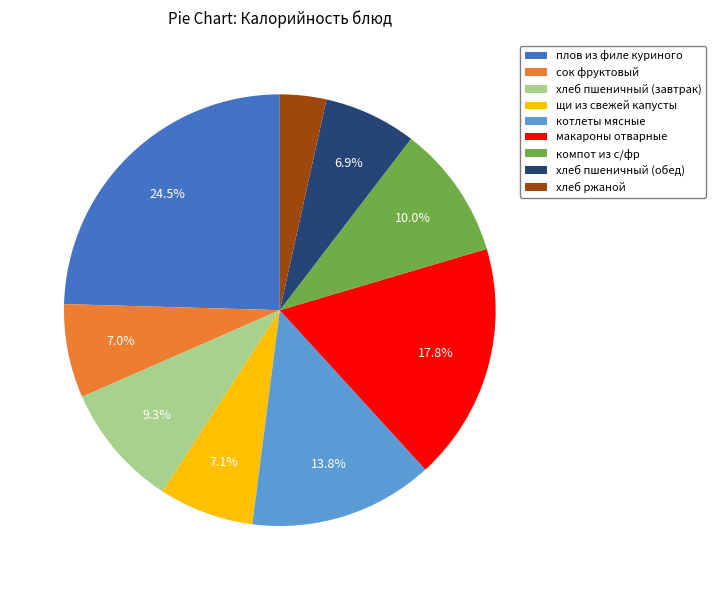

Combined, do хлеб пшеничный (обед) and щи из свежей капусты account for over 50%?

No